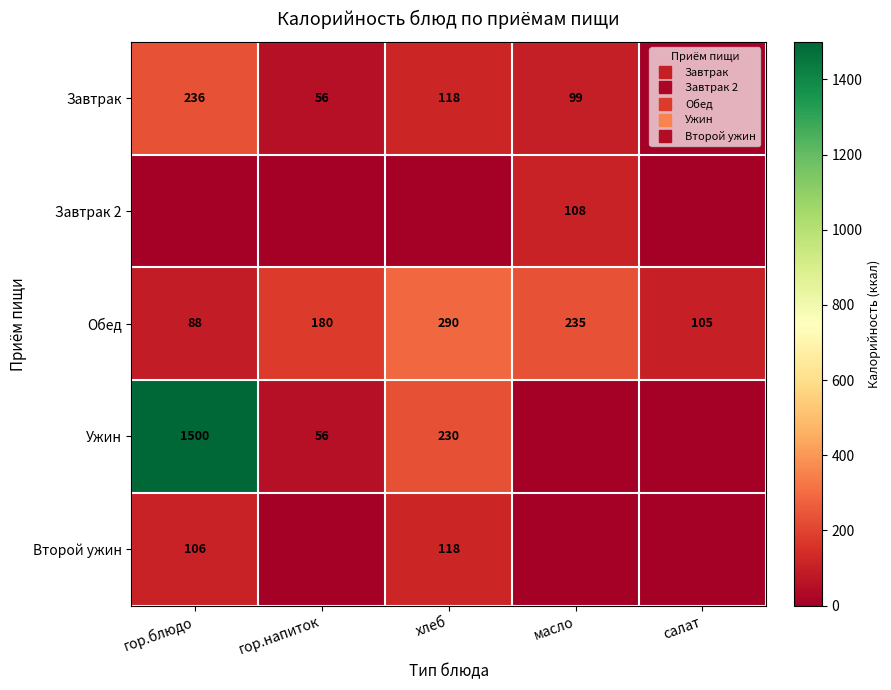

What is the greatest value displayed?

1500.0